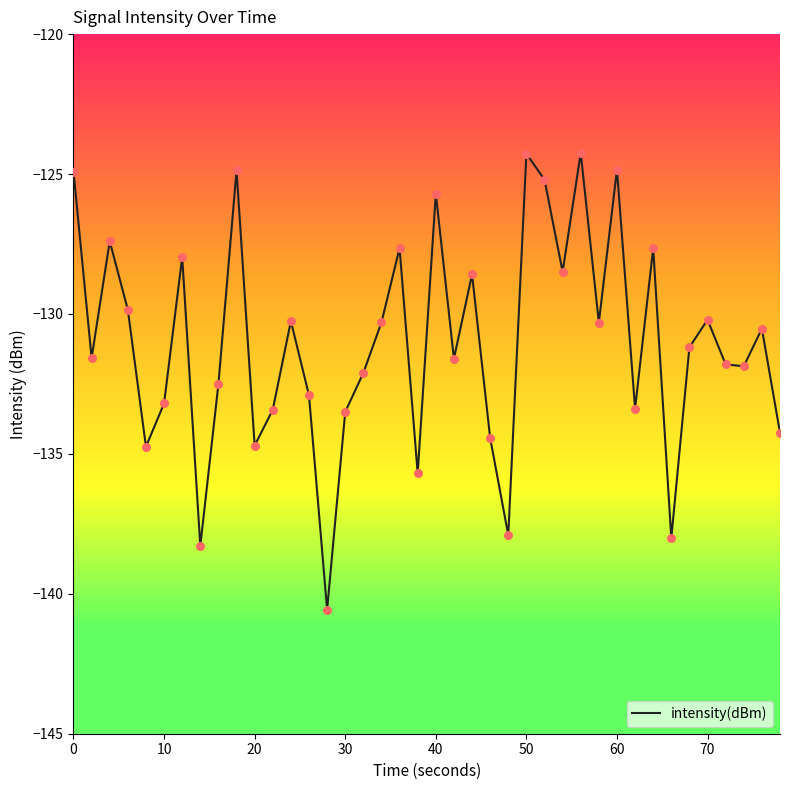

What is the difference between the maximum and minimum values?

16.3